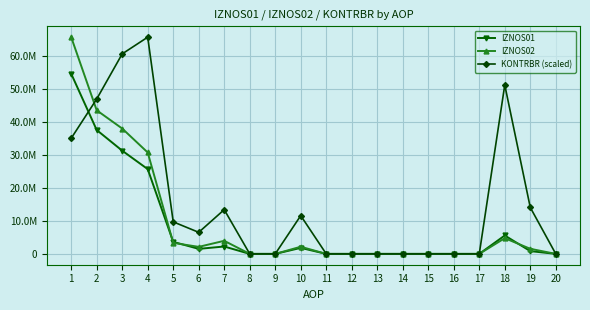

Reading right to left, what are all the values shown in this chart?

IZNOS01: 0.0	841716.1	5569274.6	0.0	0.0	0.0	0.0	0.0	0.0	0.0	1815132.3	0.0	0.0	2234827.6	1515344.4	3644308.6	25652324.3	31231672.7	37486844.5	54515407.9
IZNOS02: 0.0	1542041.1	4753029.7	0.0	0.0	0.0	0.0	0.0	0.0	0.0	2165195.5	0.0	0.0	3956679.3	2128249.5	3323634.8	30688422.1	37931790.2	43451039.0	65580990.6
KONTRBR (scaled): 0.0	14051889.5	51120205.7	0.0	0.0	0.0	0.0	0.0	0.0	0.0	11577426.2	0.0	0.0	13382572.9	6524074.9	9694047.2	65580990.6	60526369.2	46866751.1	34979384.9